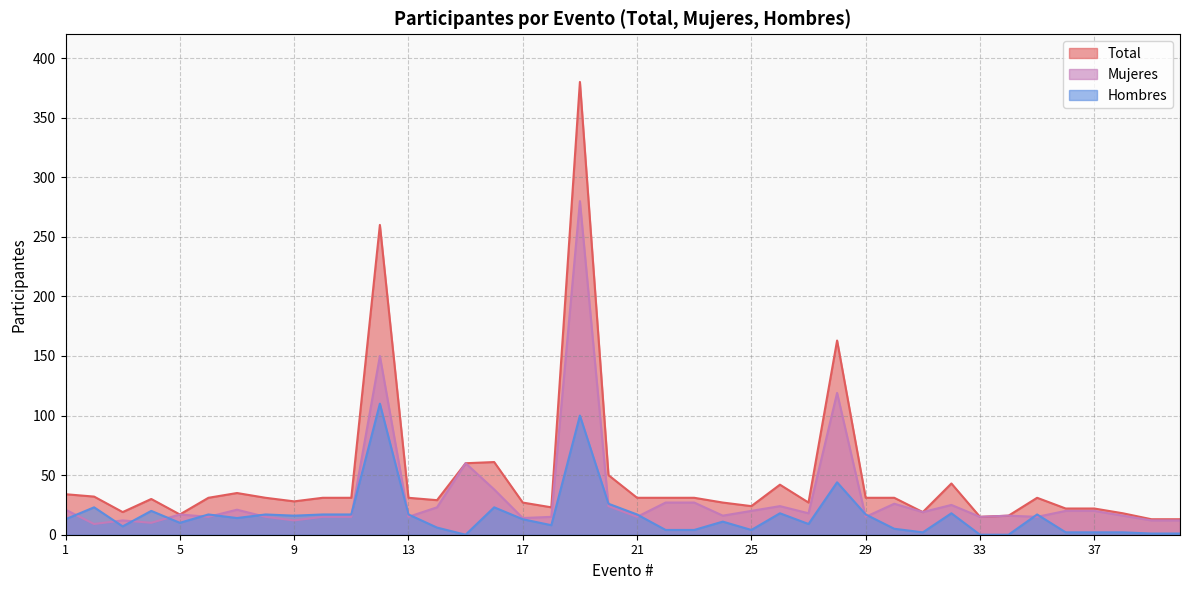

How many interior local peaks does the Hombres series have?

12